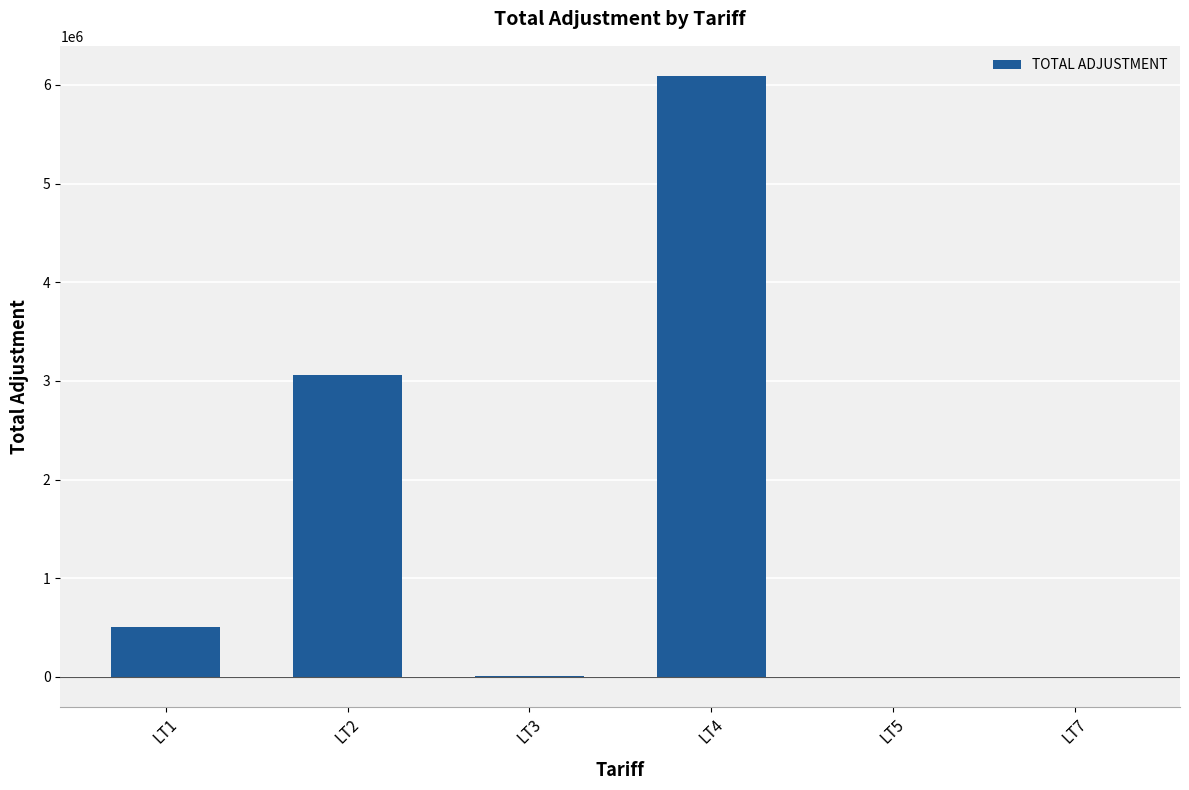

The value at LT4 is 9234557.7. True or false?

False